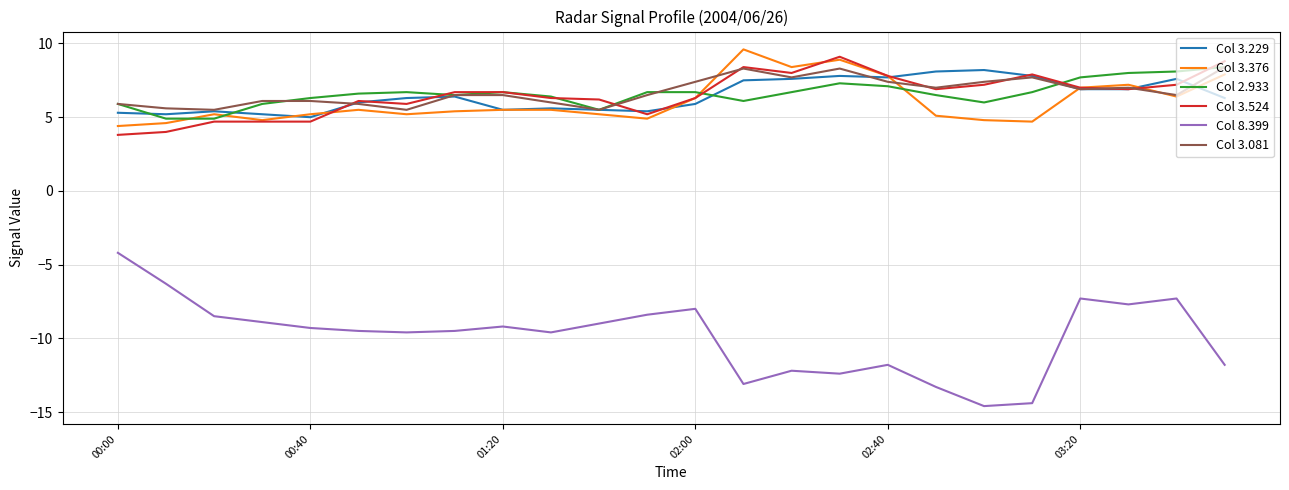

What is the smallest value displayed?

-14.6